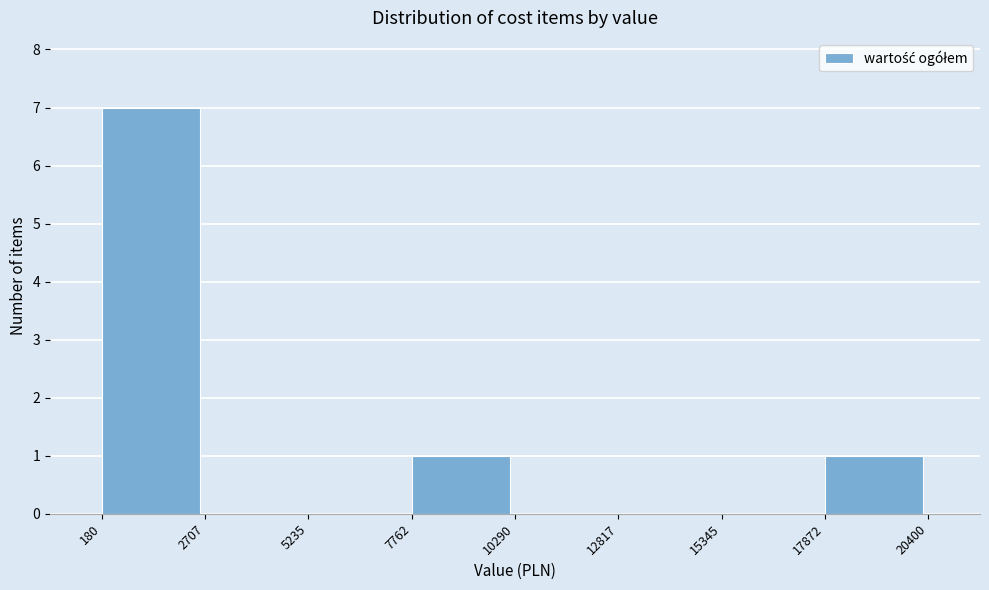

Reading left to right, list every bar in this chart as the range it spans on the x-axis followed by its height. The values are not printed on the chart, so give them approximately, as read against the axis.

180 to 2707: 7
2707 to 5235: 0
5235 to 7762: 0
7762 to 10290: 1
10290 to 12817: 0
12817 to 15345: 0
15345 to 17872: 0
17872 to 20400: 1